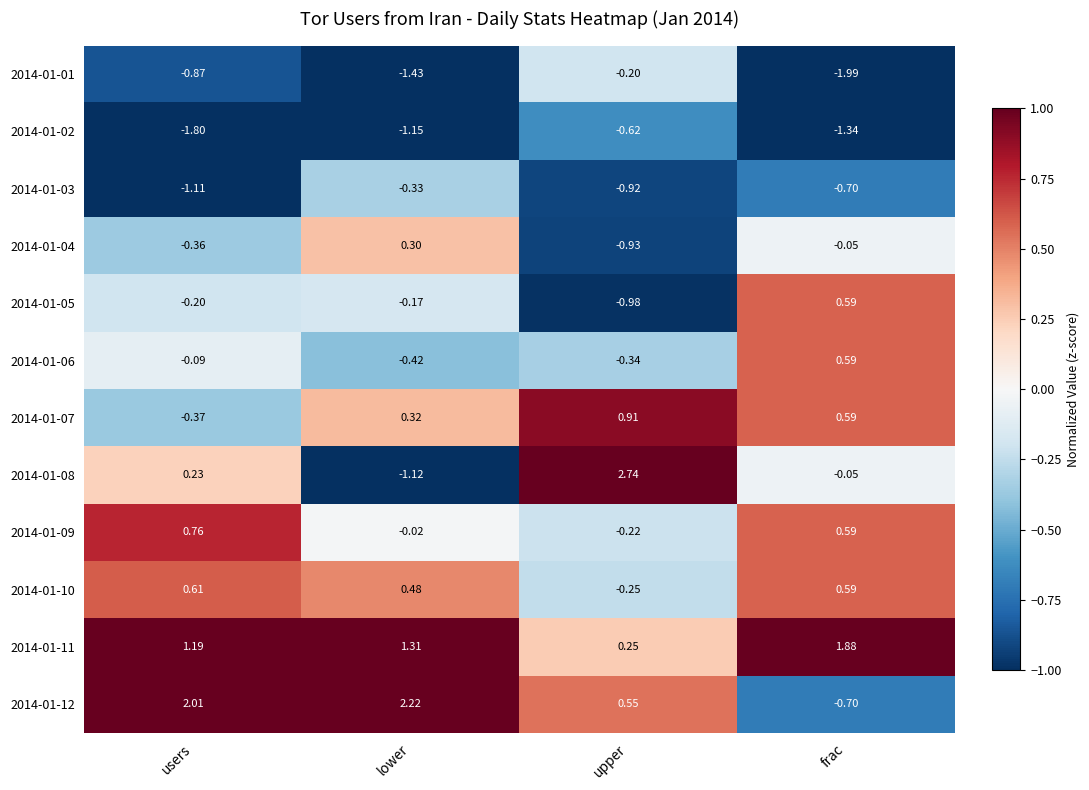

How many series are shown in this chart?

12